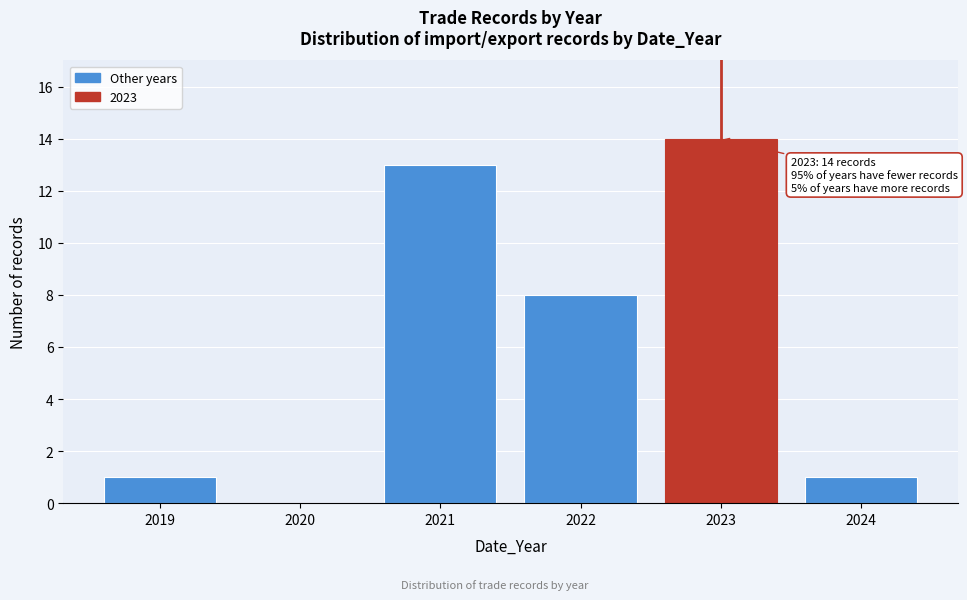

Reading left to right, what are all the values shown in this chart?

2019=1	2020=0	2021=13	2022=8	2023=14	2024=1